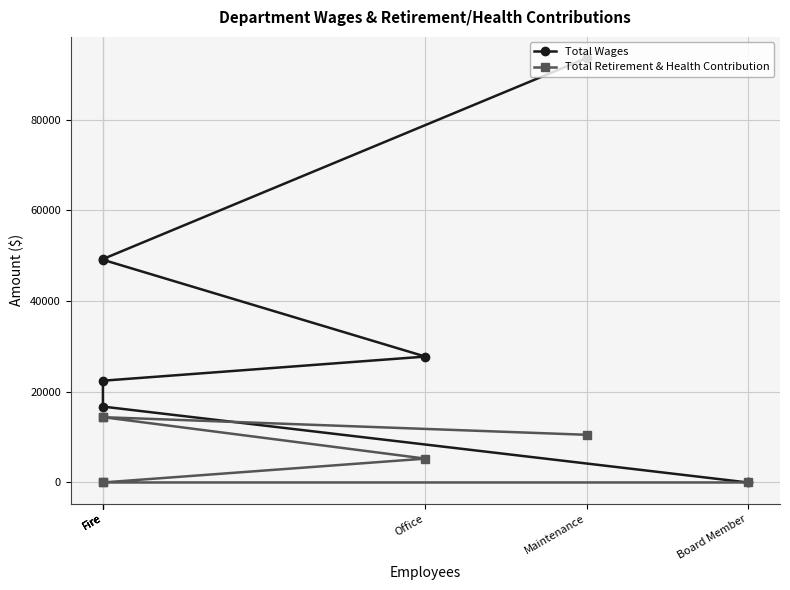

What is the total value across all series at Office?

33014